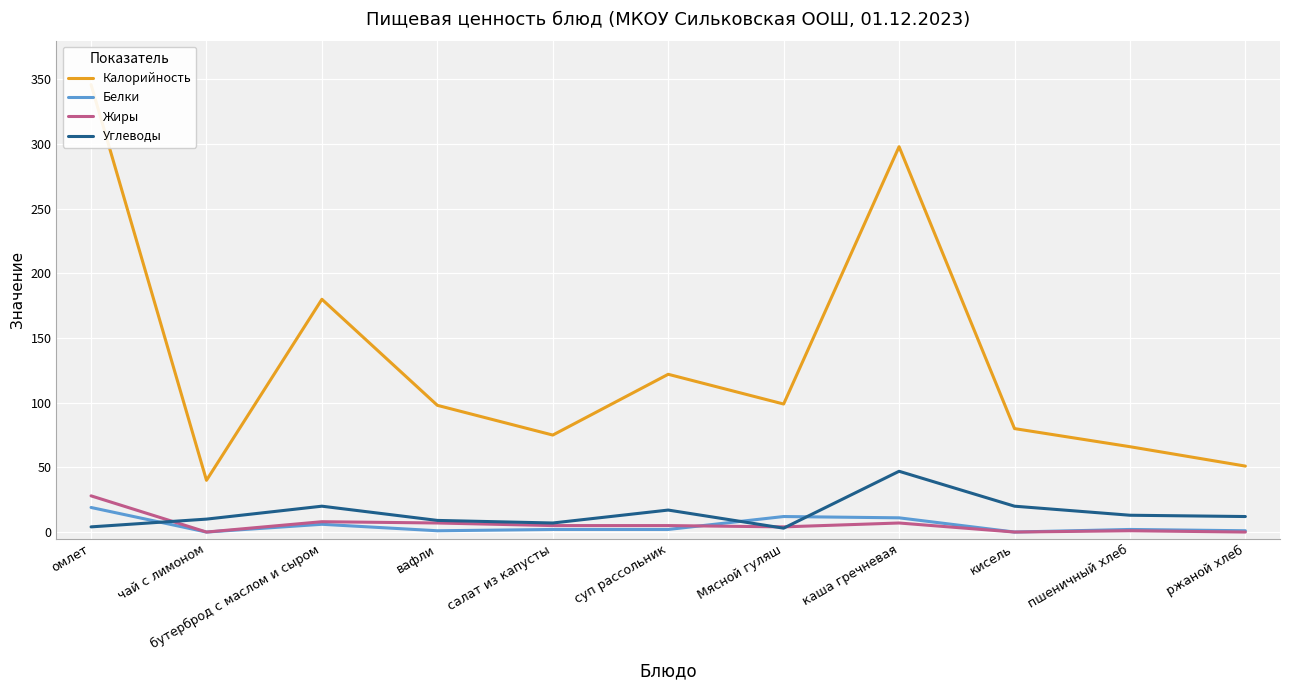

Which series has the largest range (max minus min)?

Калорийность